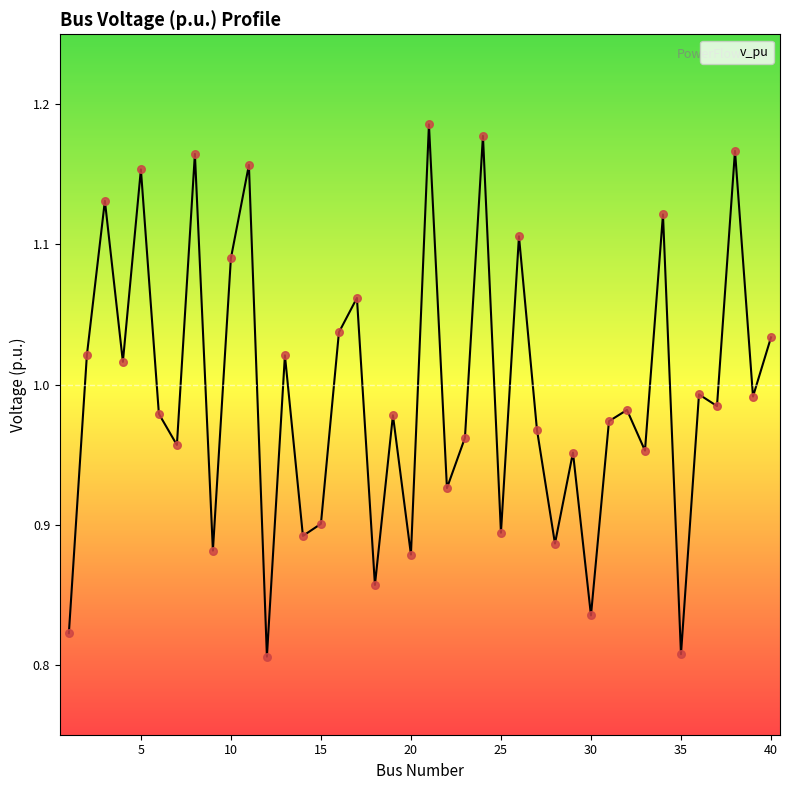

What is the difference between the maximum and minimum values?

0.4